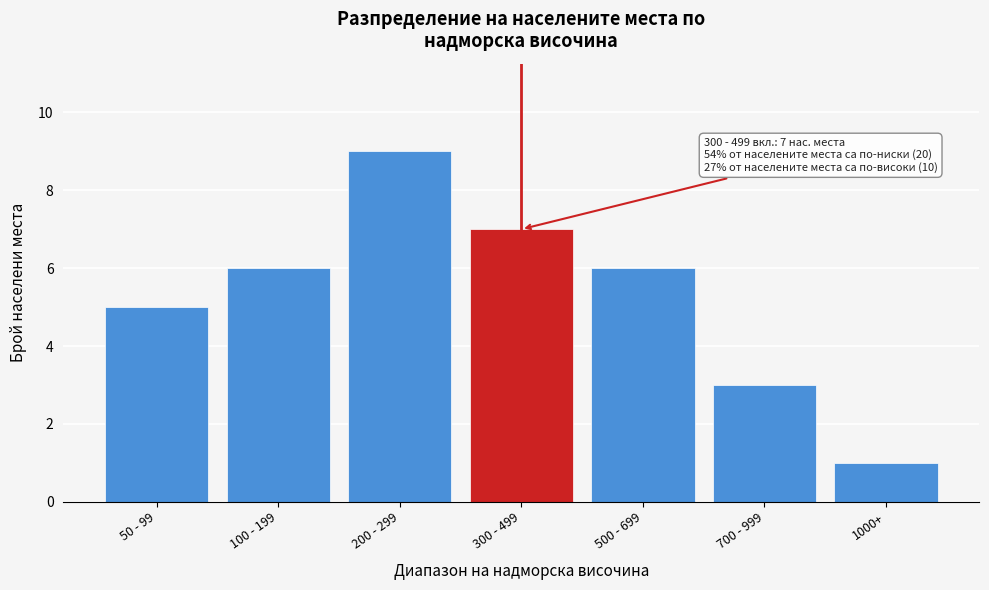

Reading left to right, transcribe all the data shown in this chart.

50 - 99=5	100 - 199=6	200 - 299=9	300 - 499=7	500 - 699=6	700 - 999=3	1000+=1